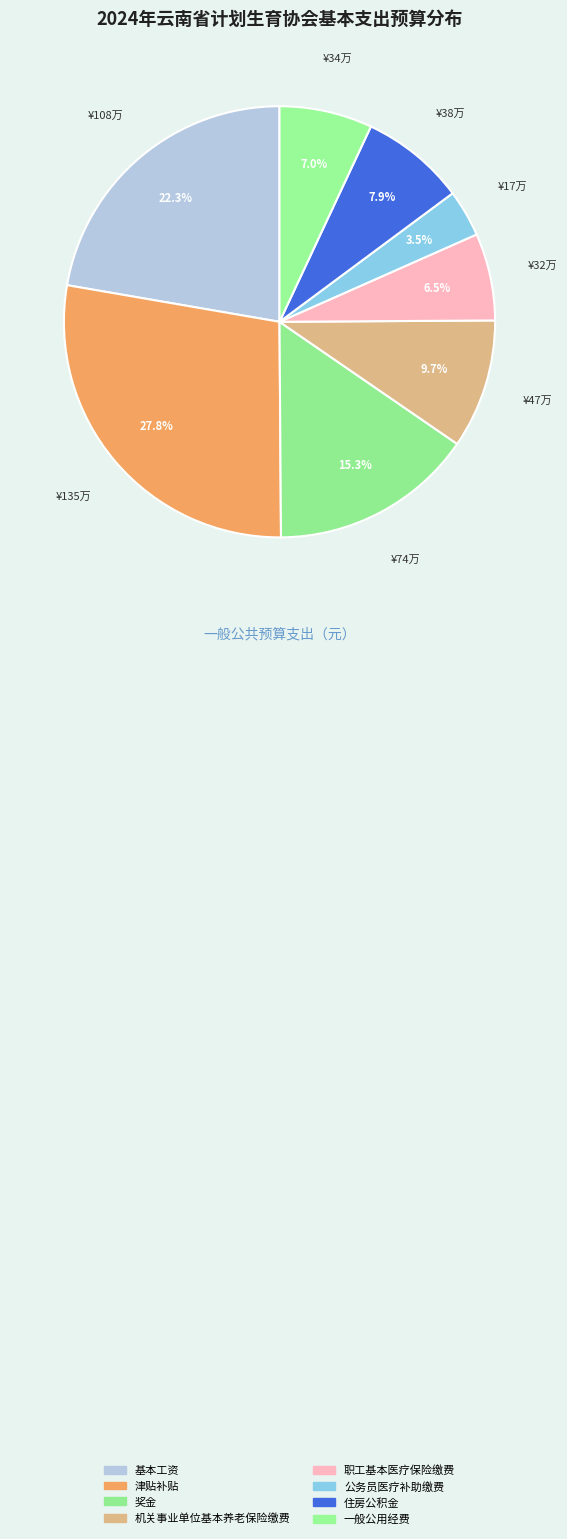

To the nearest percent, what is the difference between the largest and smallest slice percentages?

24%